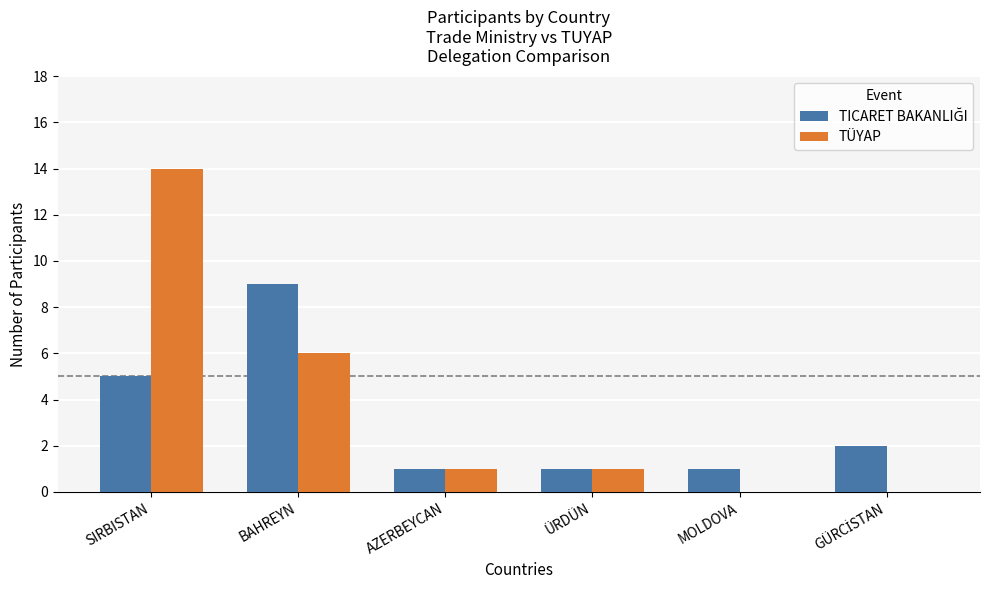

At which category is the sum across all series the highest?

SIRBISTAN